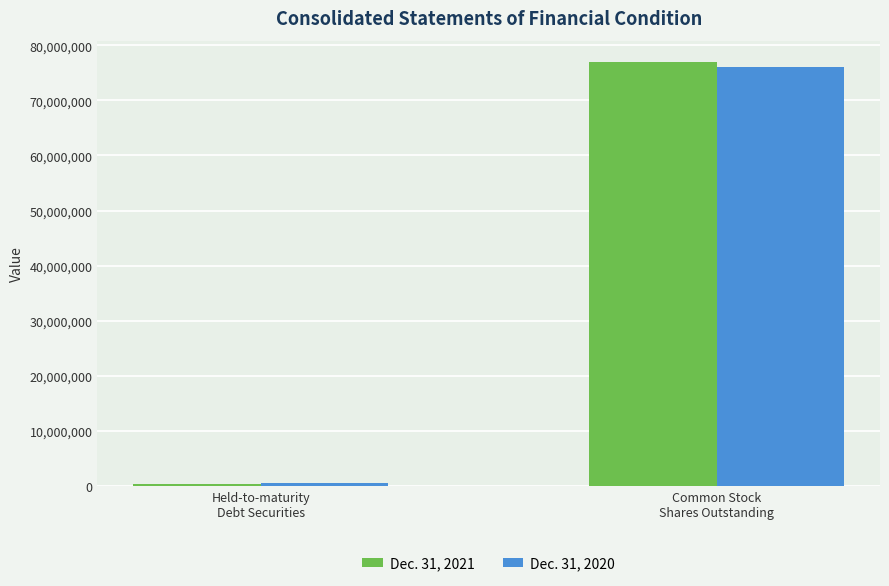

The Dec. 31, 2020 series shows 41902355 at Common Stock
Shares Outstanding. True or false?

False